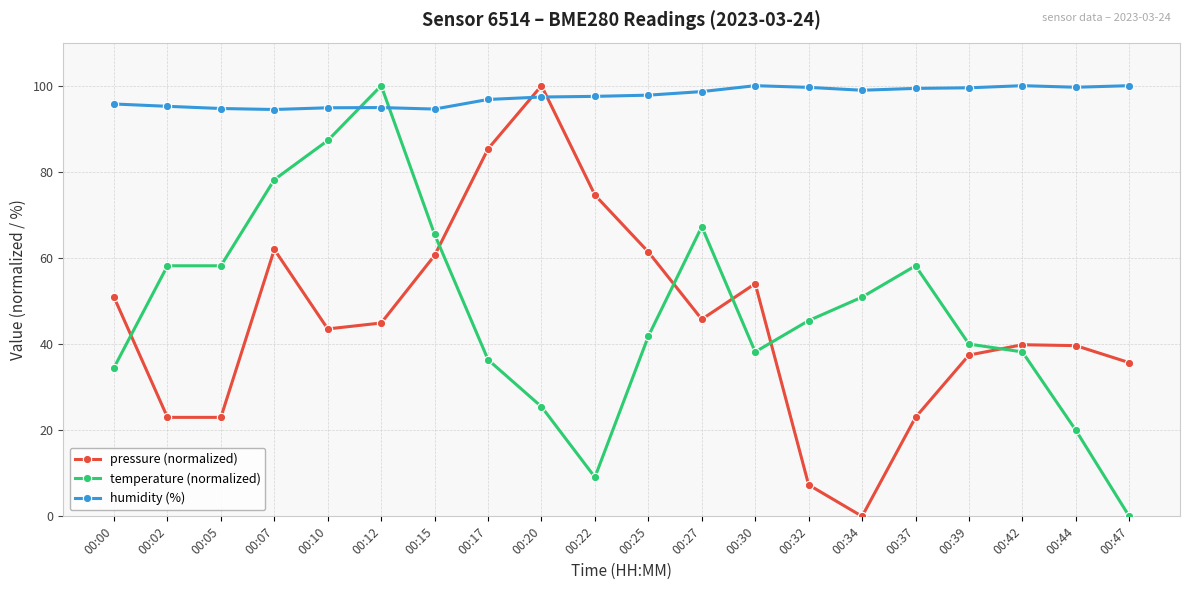

What are all the series names shown in the legend?

pressure (normalized), temperature (normalized), humidity (%)